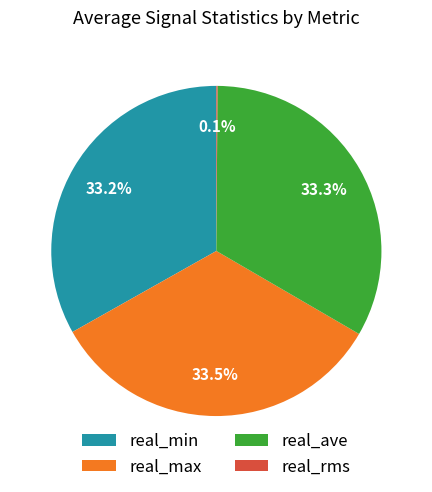

To the nearest percent, what is the difference between the largest and smallest slice percentages?

33%